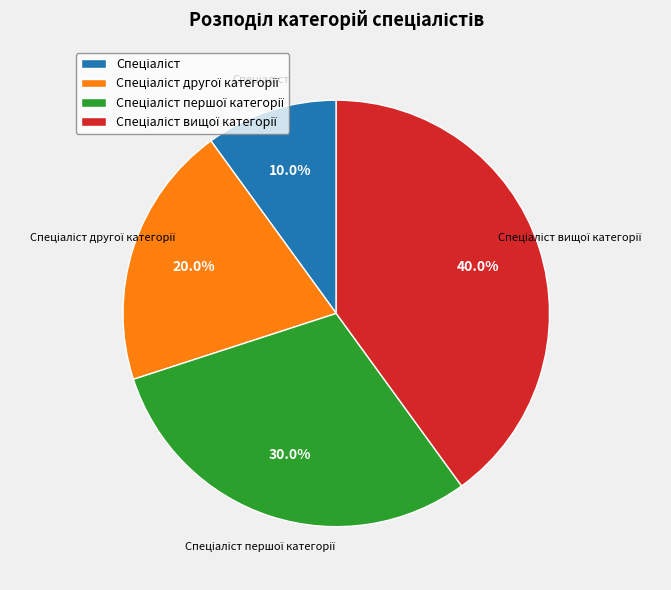

Is there a majority slice in this chart?

No